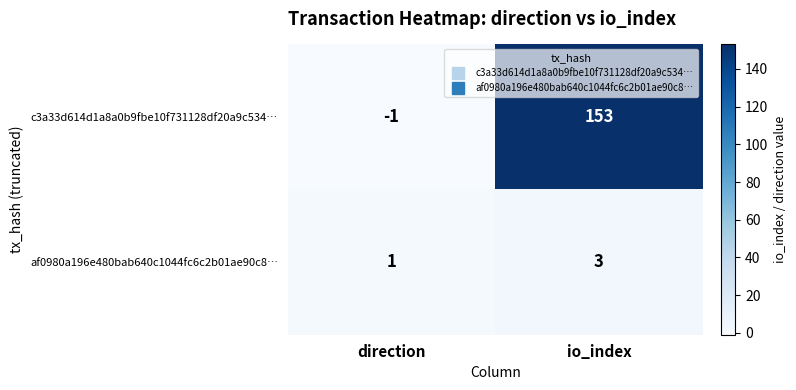

What is the maximum value shown in the chart?

153